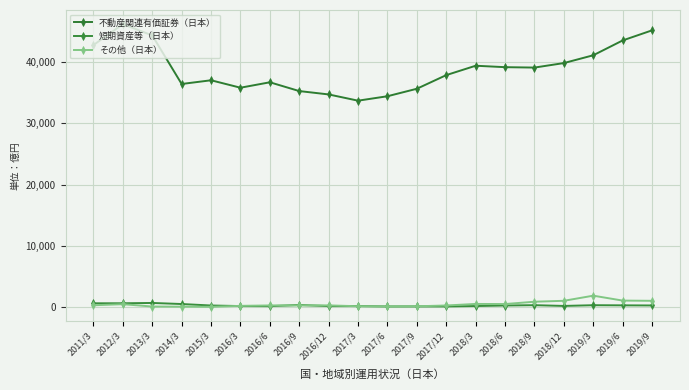

How many lines are shown in the chart?

3